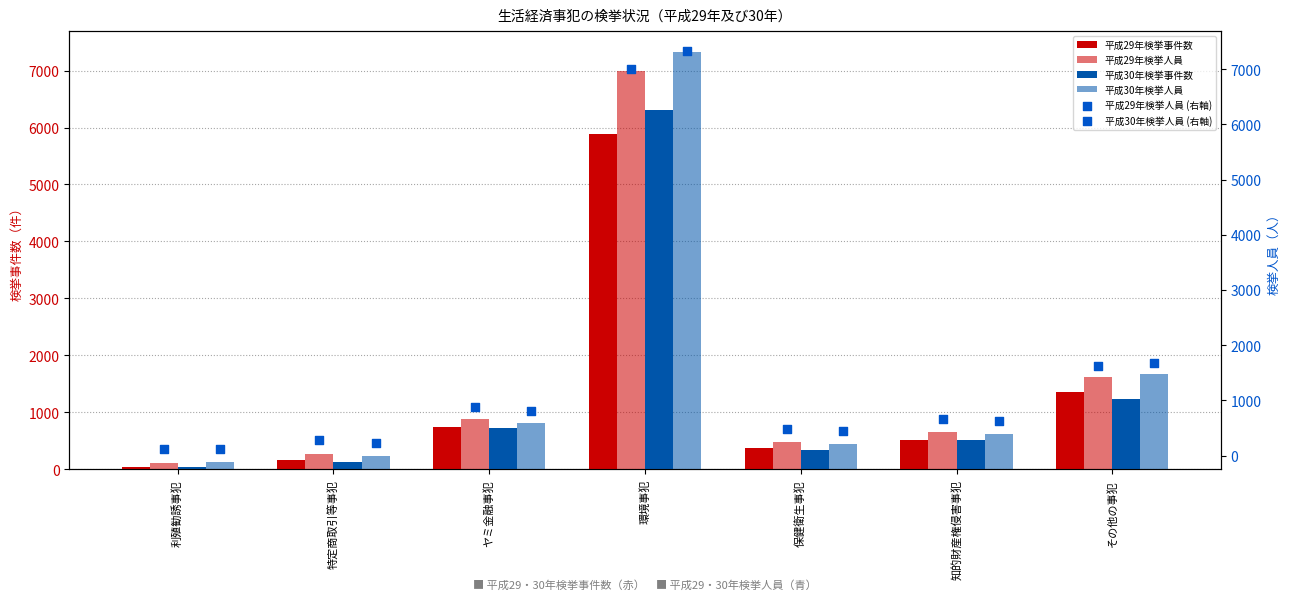

Is the value of 平成30年検挙人員 (右軸) at 知的財産権侵害事犯 greater than the value of 平成30年検挙人員 at 保健衛生事犯?

Yes